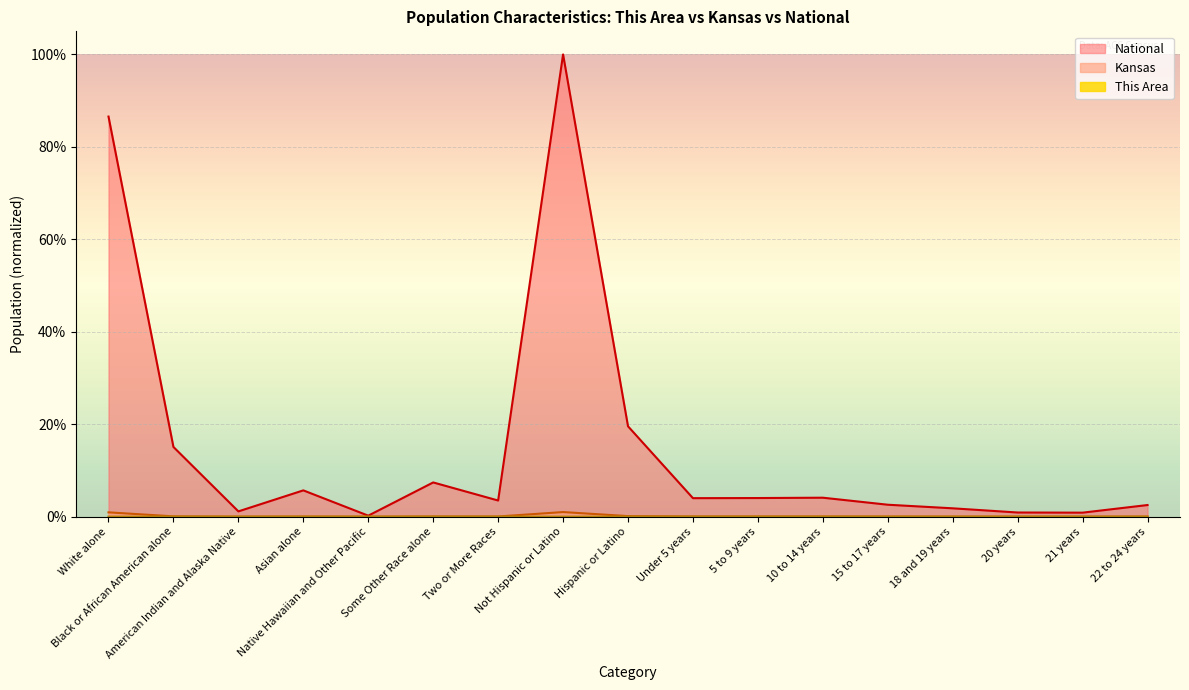

The value of National at Asian alone is 0.1. True or false?

True